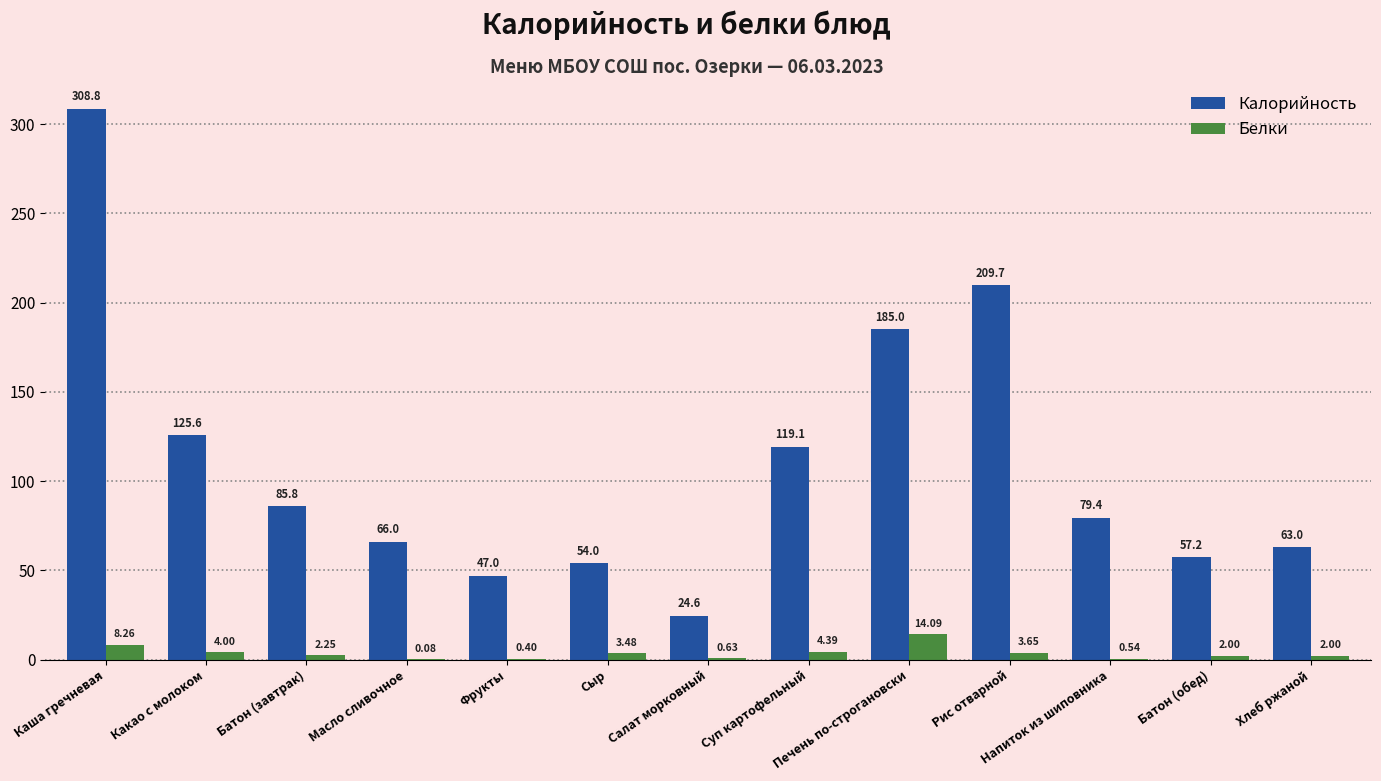

Where does the Калорийность series first go above 79?

Каша гречневая